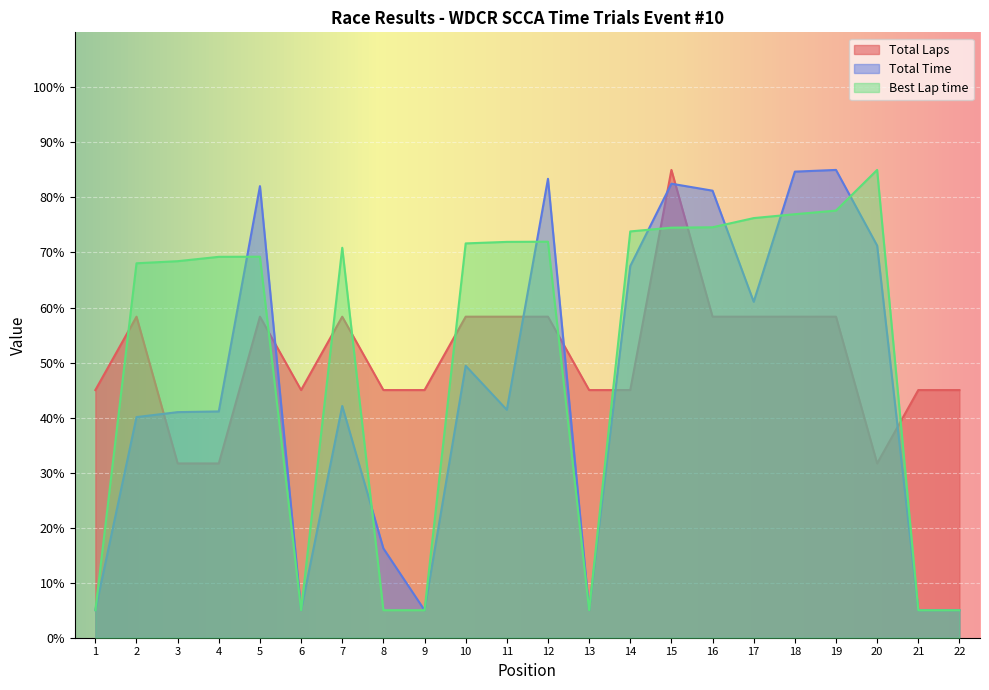

How many lines are shown in the chart?

3